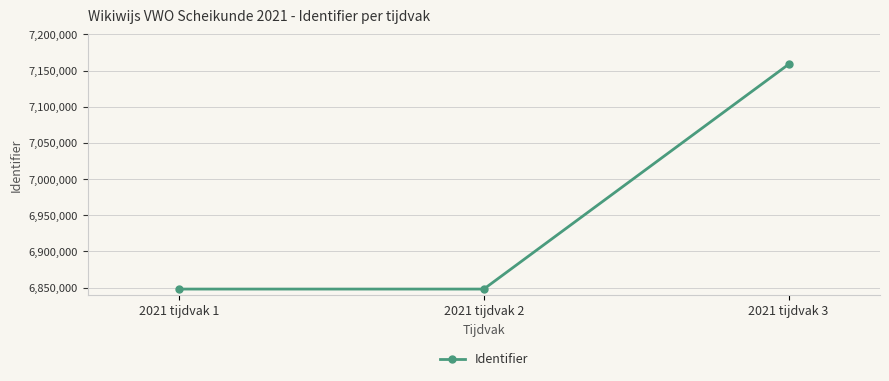

What is the change in value from 2021 tijdvak 2 to 2021 tijdvak 3?

+310627